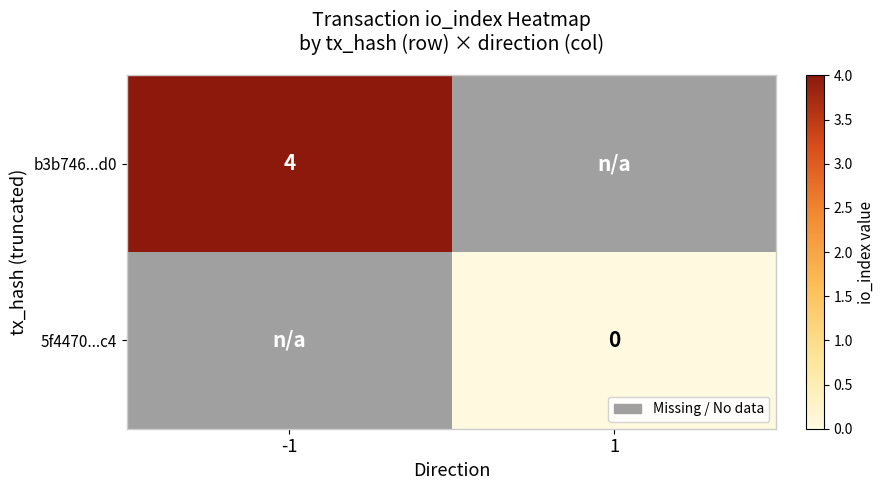

True or false: b3b746...d0 has a value of 1 at -1.

False